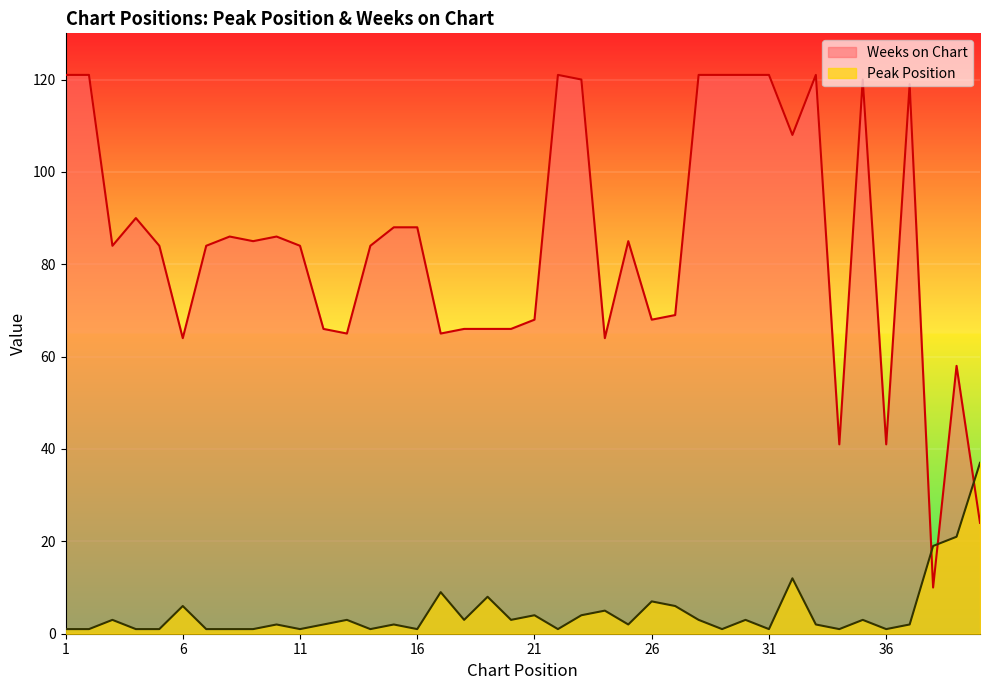

At which category does the chart reach its peak across all series?

1